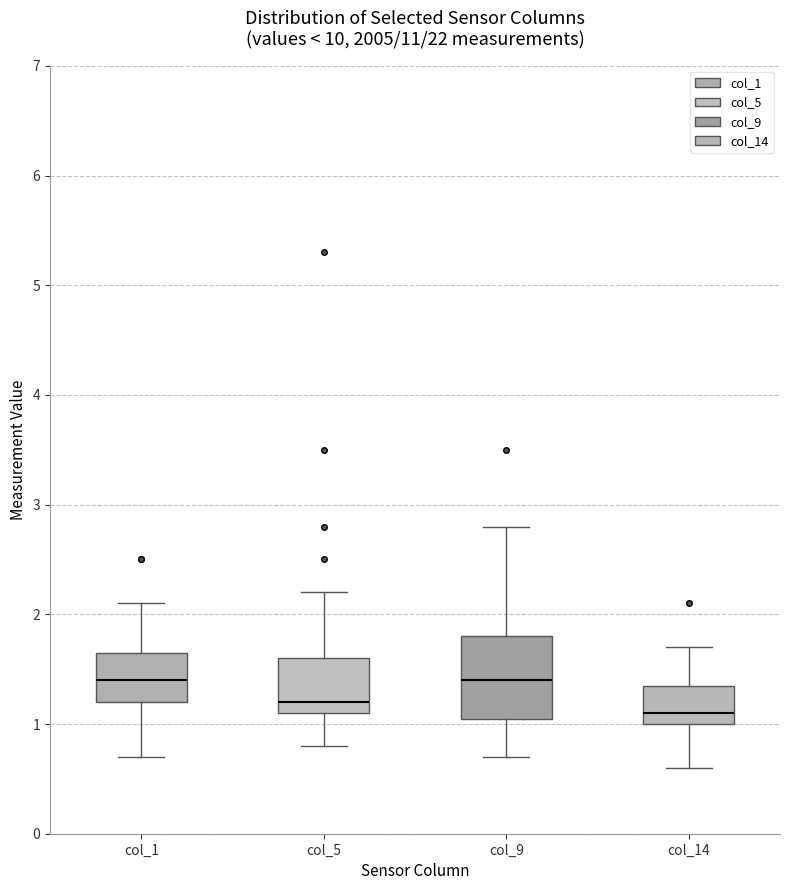

Where is the upper edge of the box for col_5 on the y-axis? The values are not printed on the chart, so give them approximately, as read against the axis.

1.6